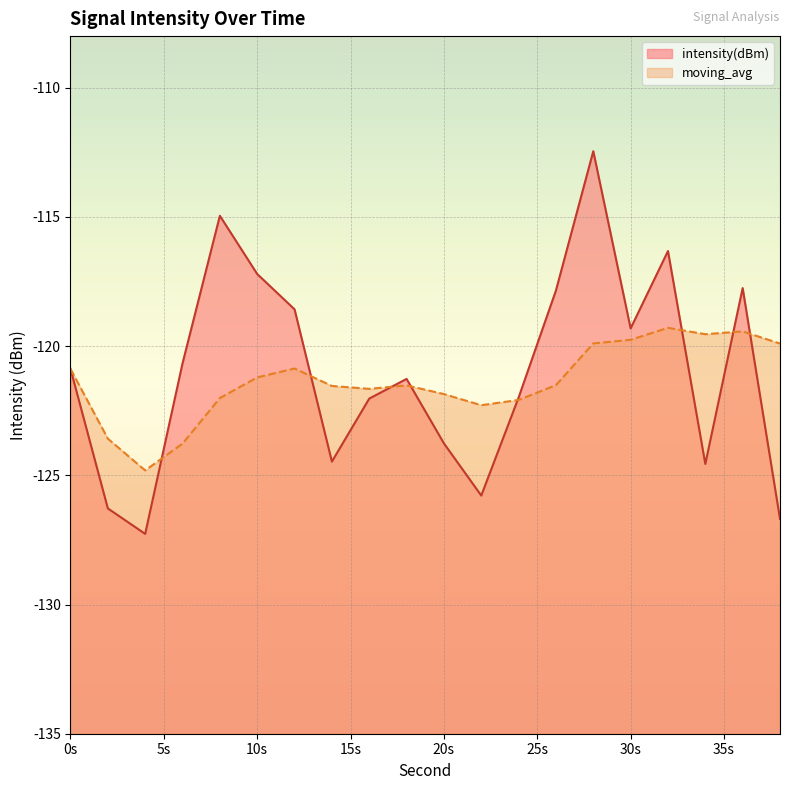

Does the chart display data point markers on the line(s)?

No